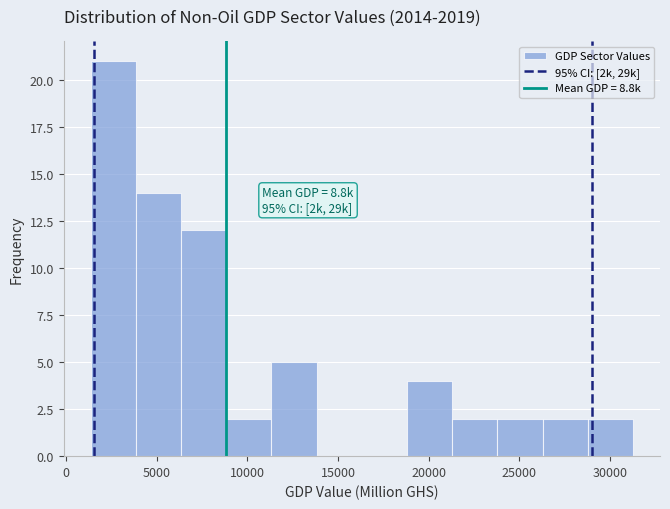

Over which range of the x-axis is the bar tallest?

1500 to 4000